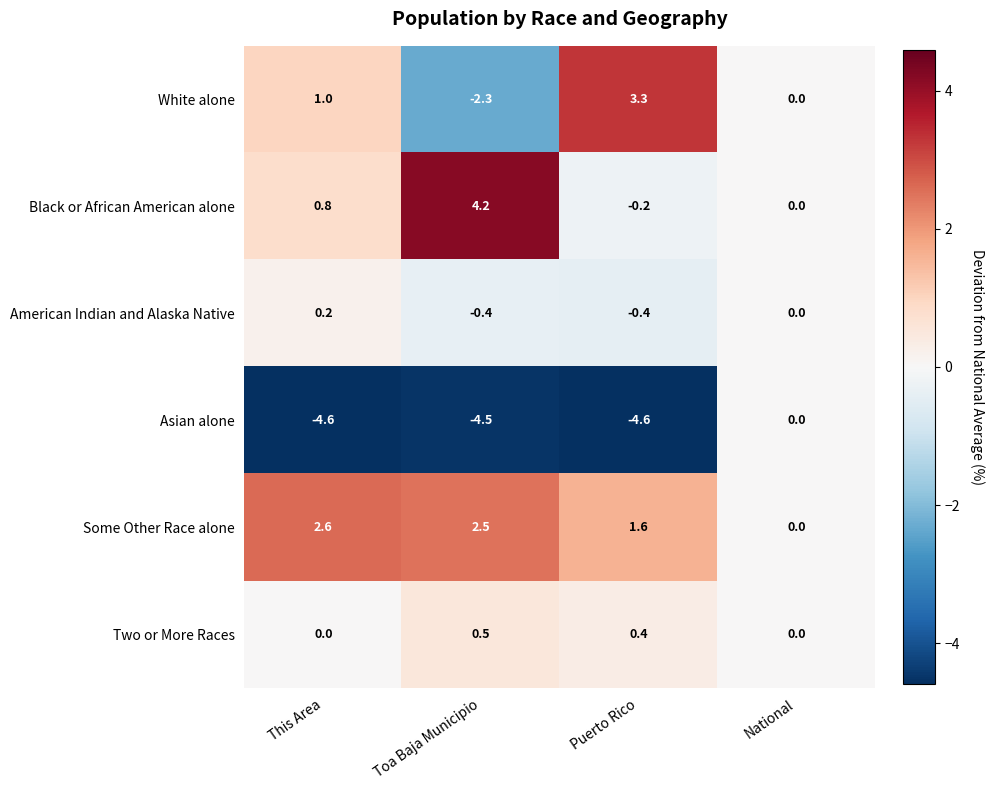

The value of Some Other Race alone at Puerto Rico is 1.6. True or false?

True